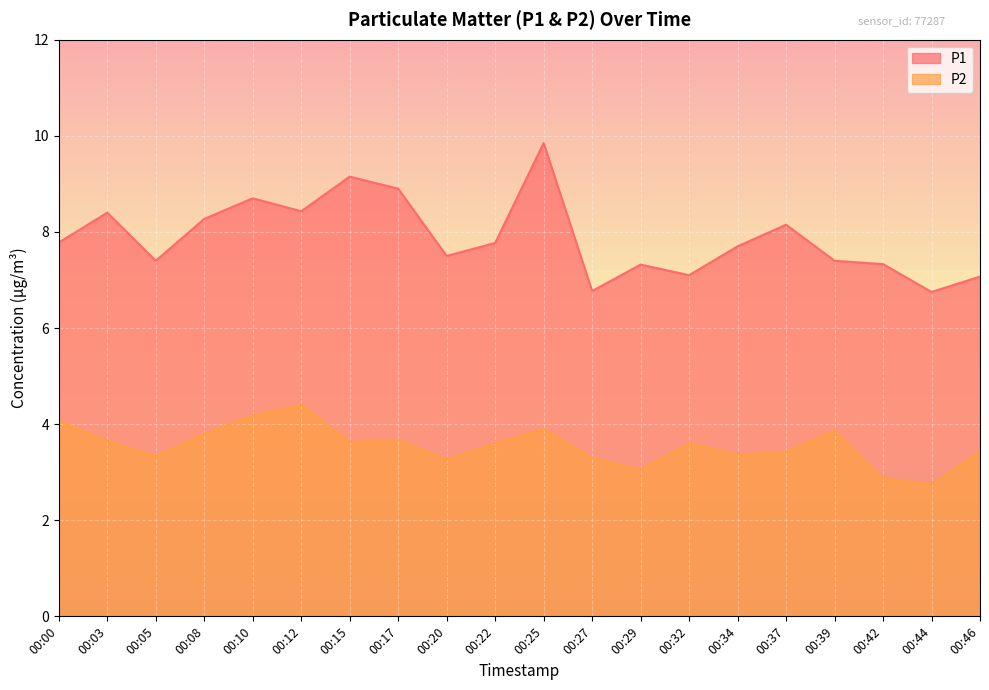

True or false: P2 and P1 intersect in this chart.

False